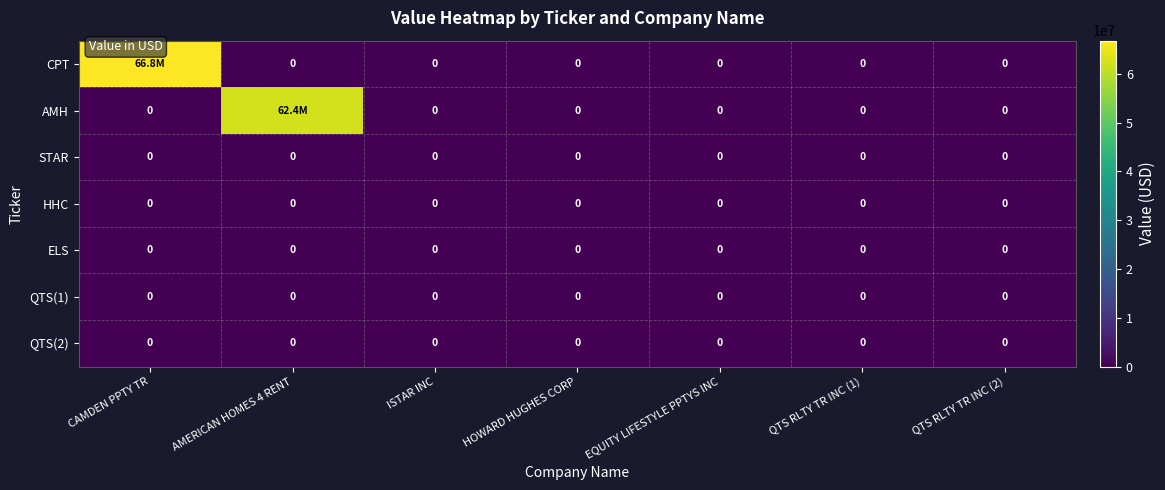

What is the greatest value displayed?

66819000